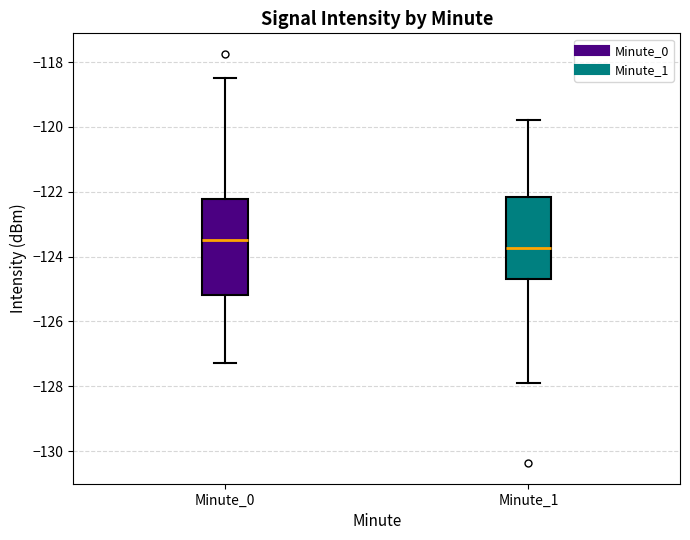

Comparing the boxes themselves (not the whiskers), which one is the tallest?

Minute_0